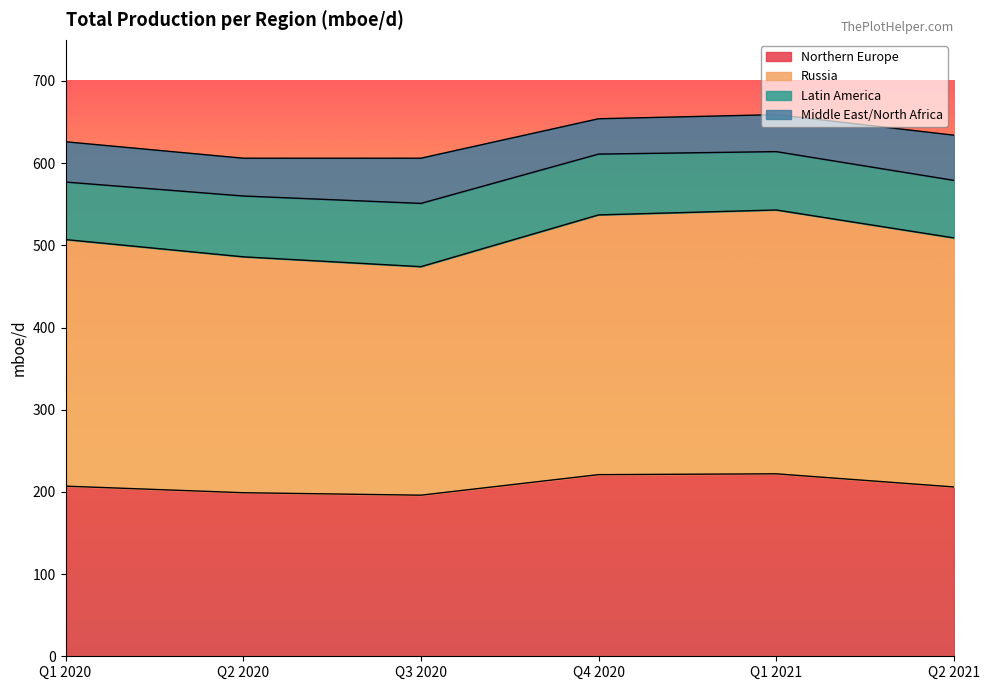

True or false: Northern Europe has a value of 199 at Q2 2020.

True